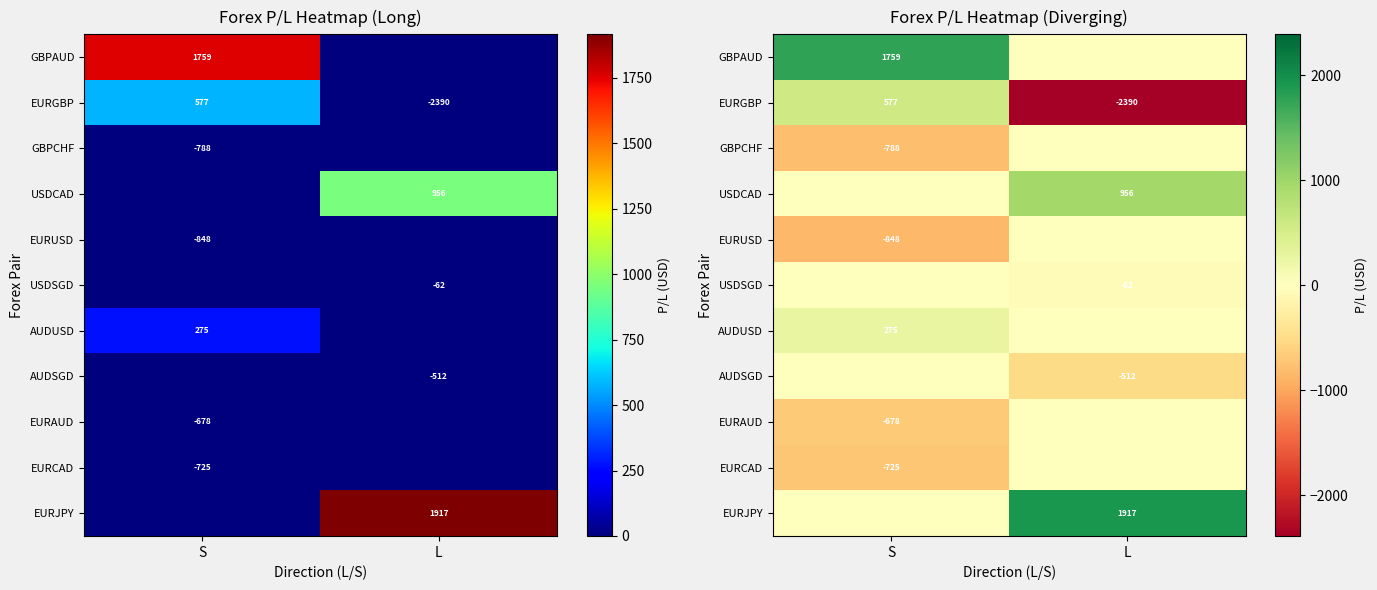

Read the GBPCHF value at S.

-788.5